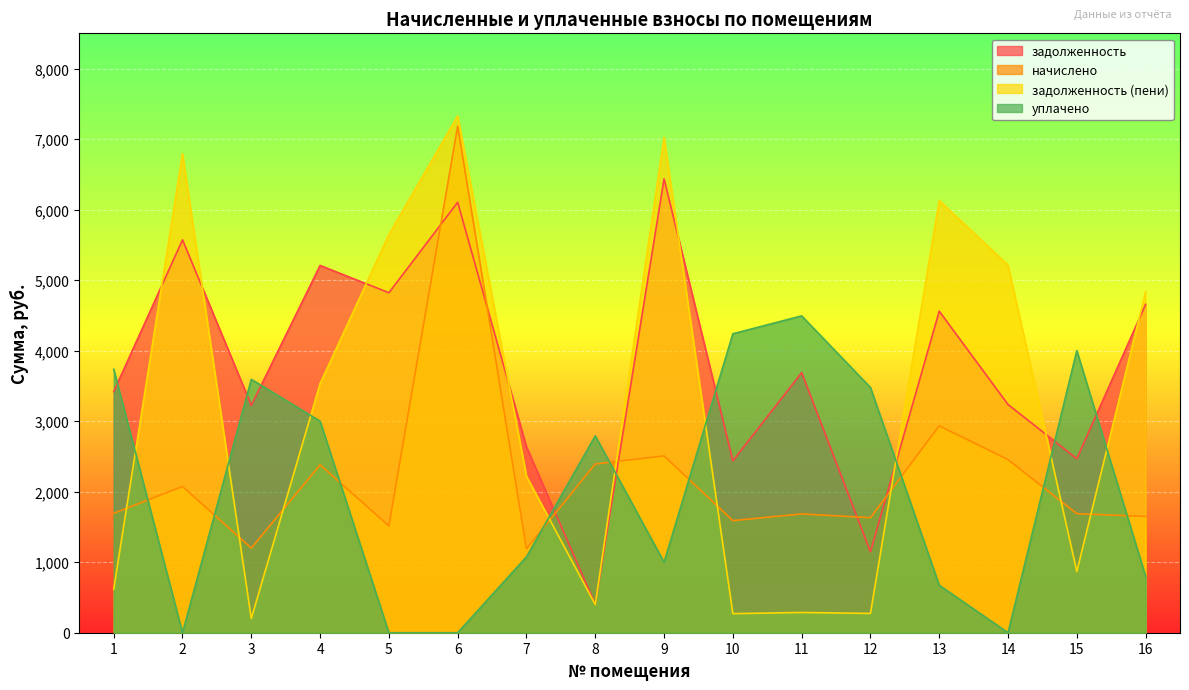

Is it true that задолженность equals 8398.6 at 9?

False